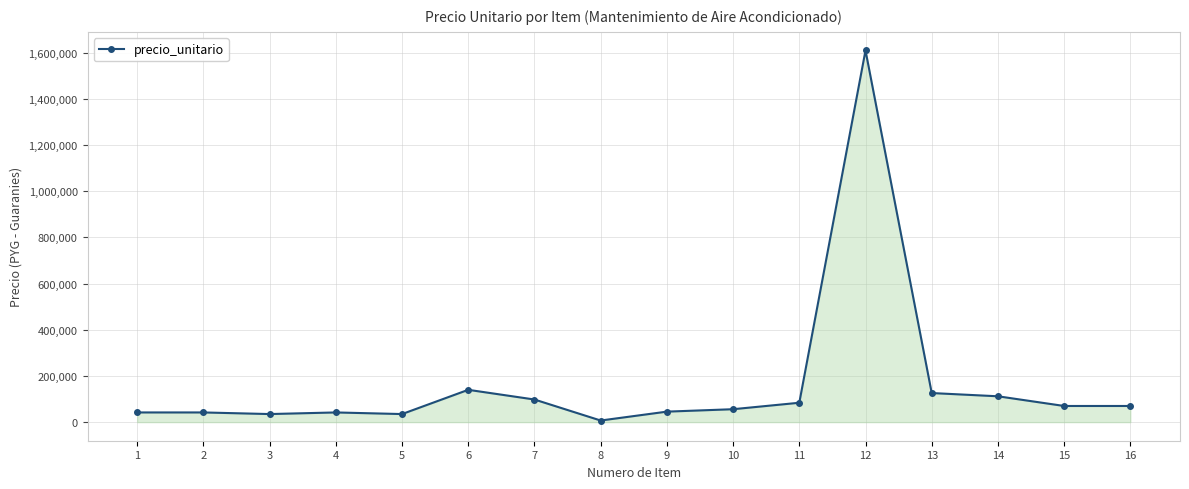

The value at 10 is 56000. True or false?

True